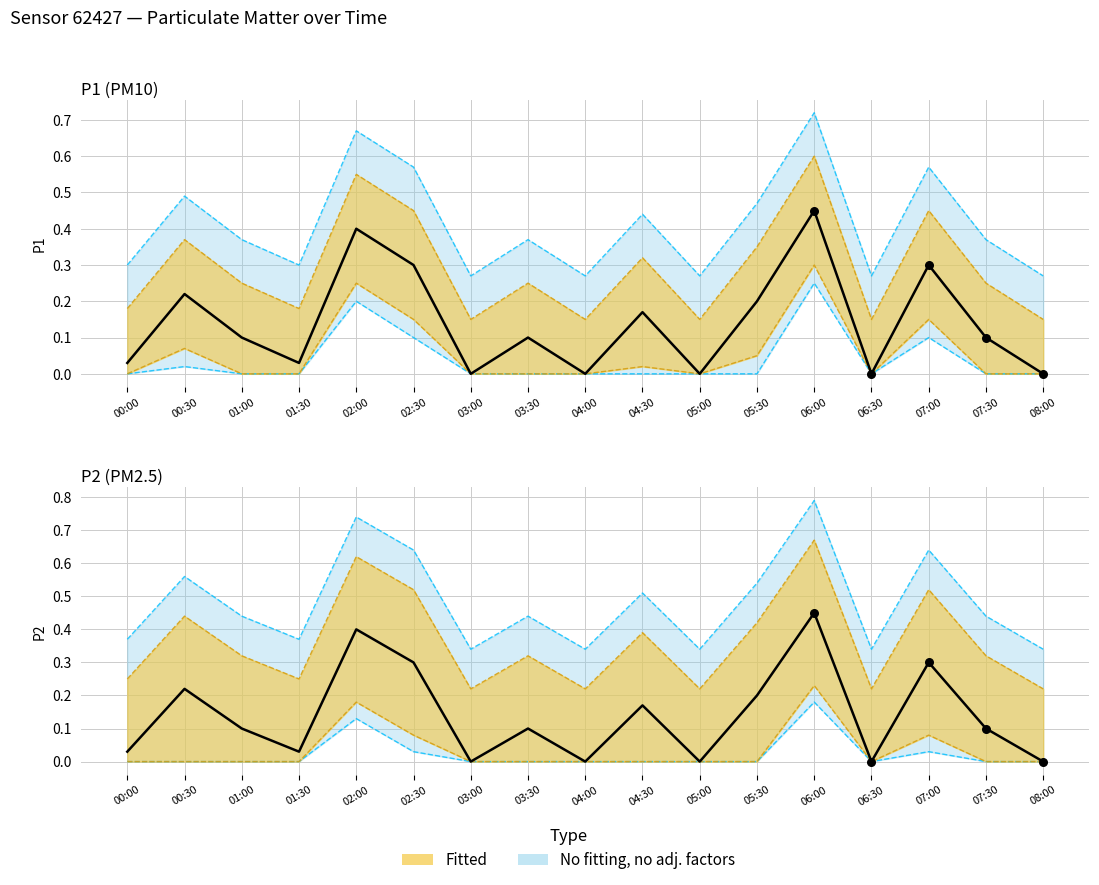

Which series reaches the maximum Y coordinate?

P1